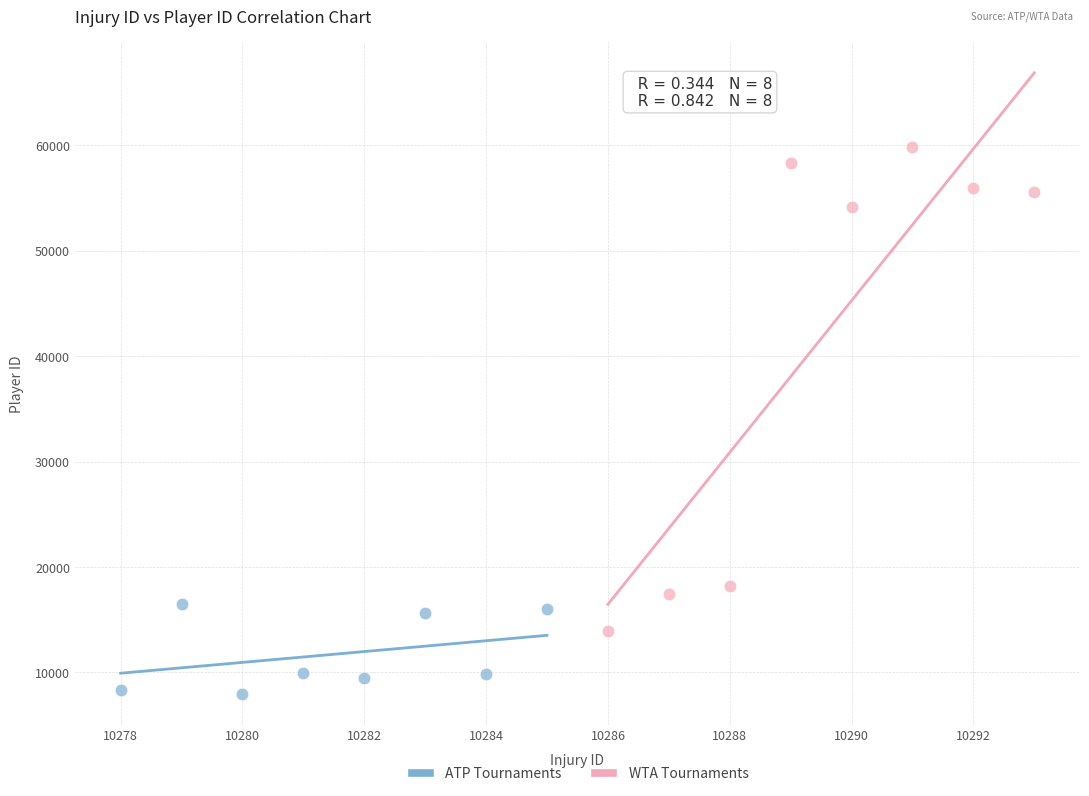

Which series reaches the minimum Y coordinate?

ATP Tournaments